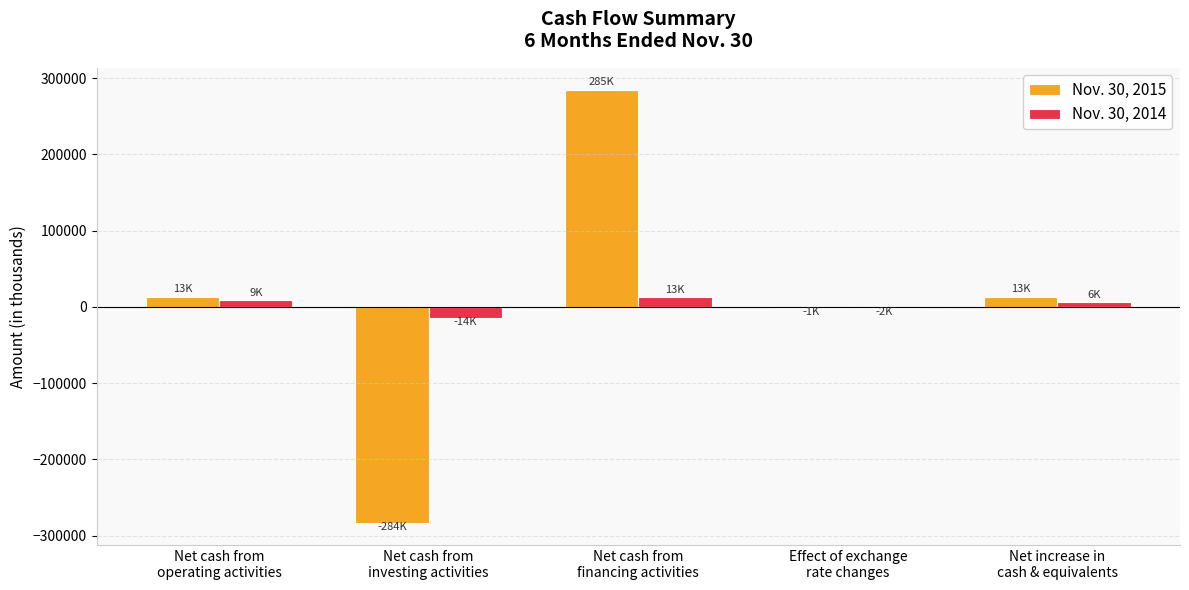

What is the maximum value shown in the chart?

284962